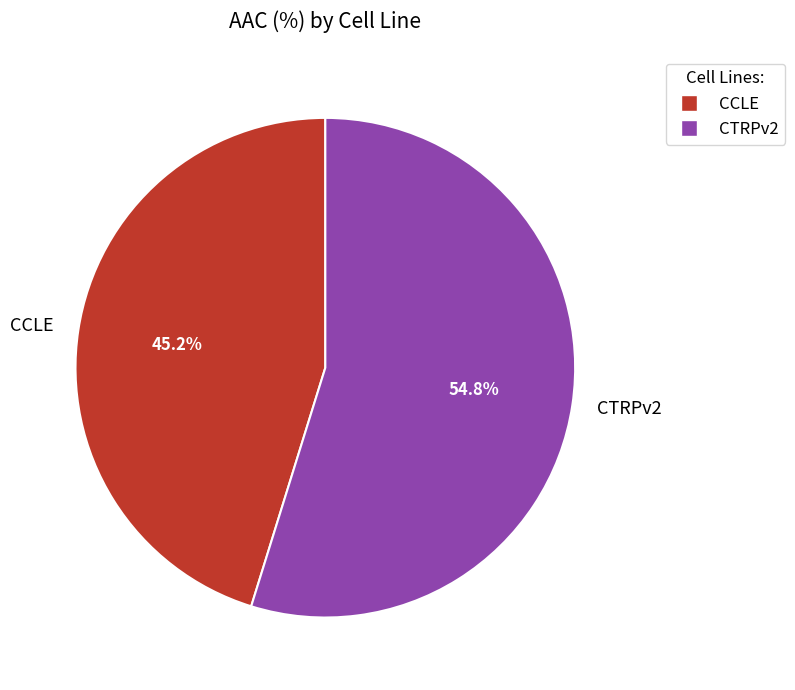

True or false: CCLE accounts for 45% of the total.

True